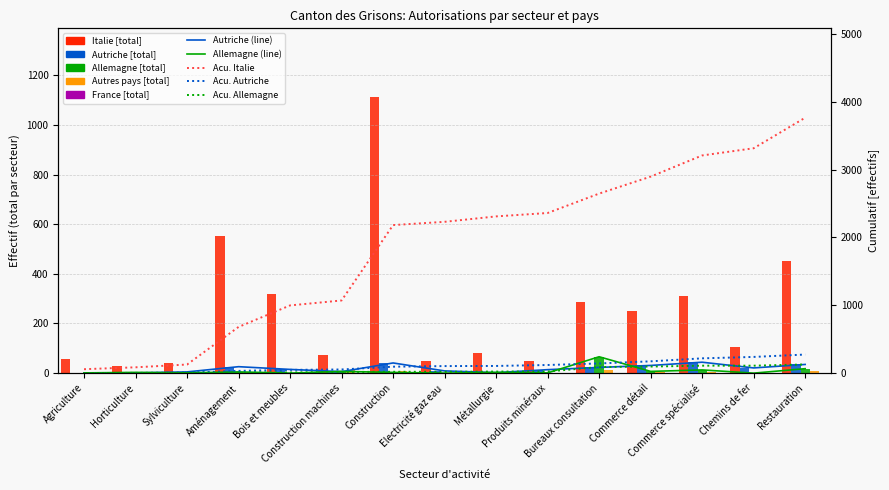

The Allemagne (Total) series shows 0 at Bois et meubles. True or false?

True